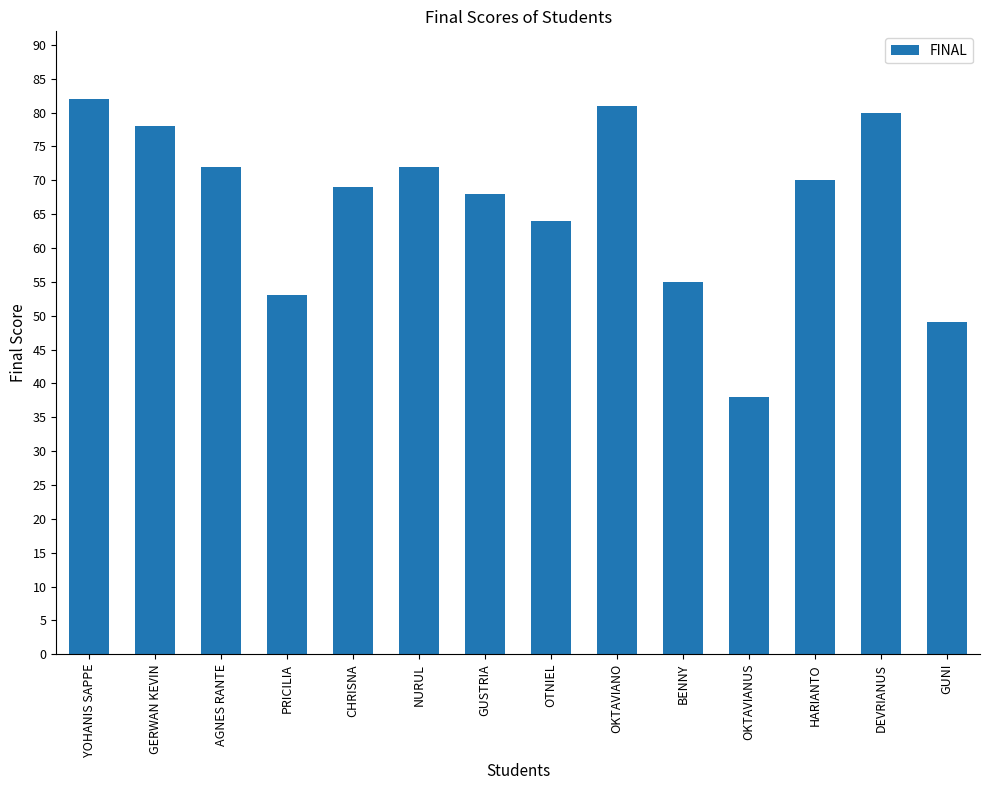

At which category does the chart reach its peak across all series?

YOHANIS SAPPE